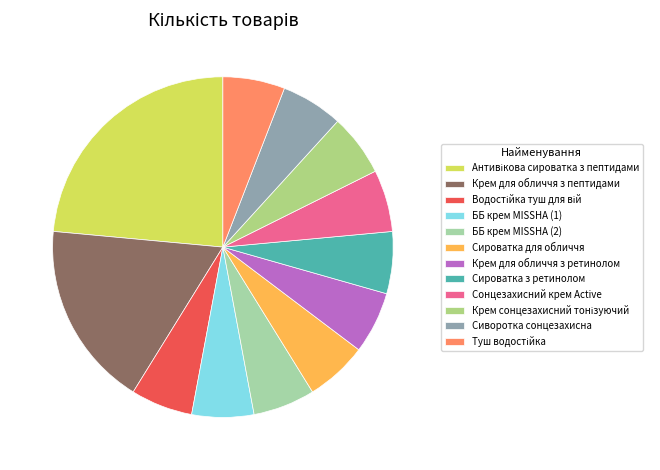

To the nearest percent, what is the difference between the largest and smallest slice percentages?

18%